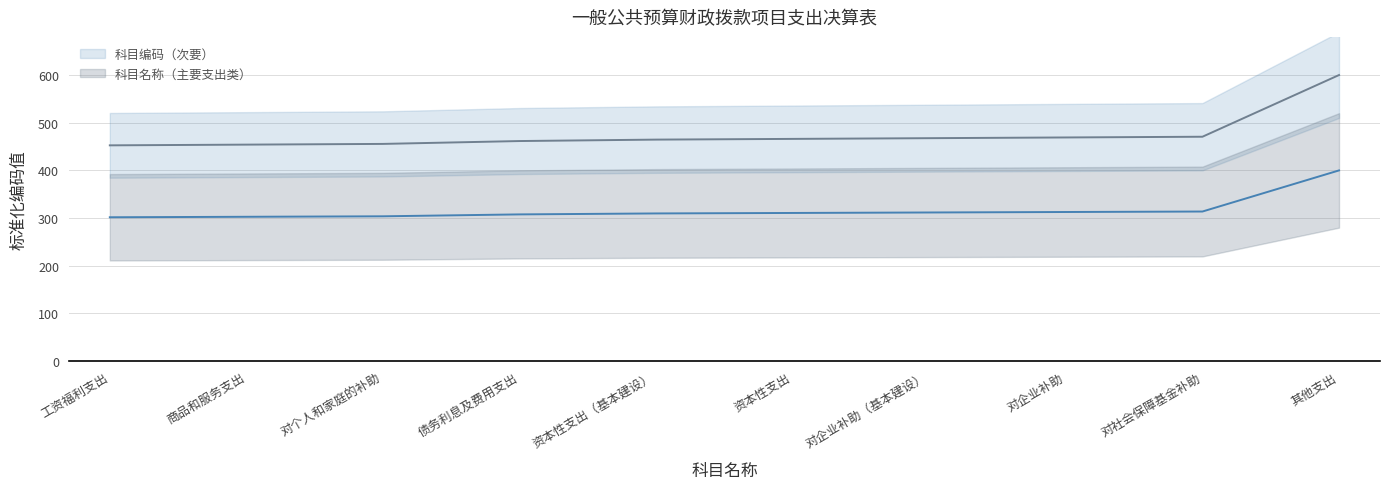

What is the smallest value displayed?

301.8